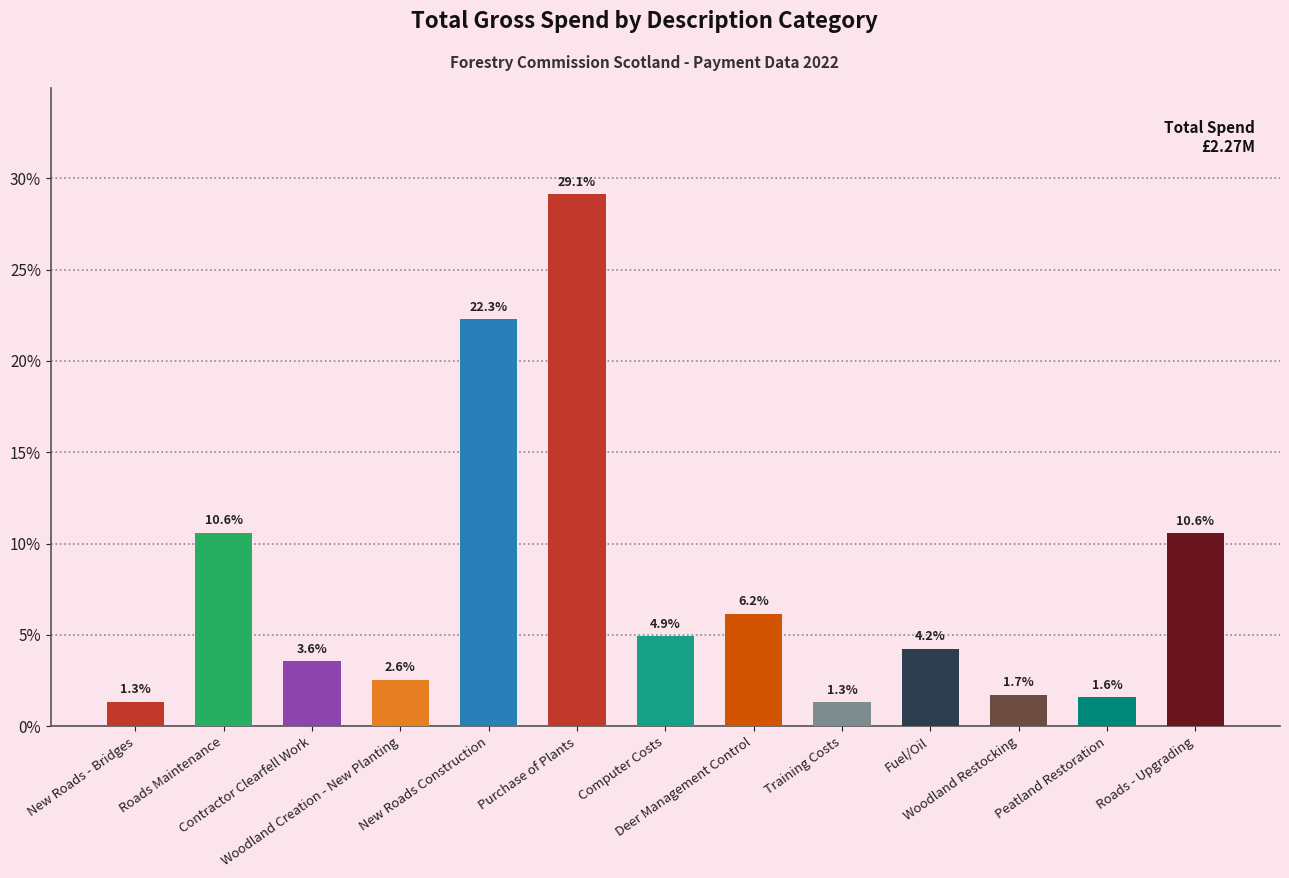

What is the greatest value displayed?

29.1